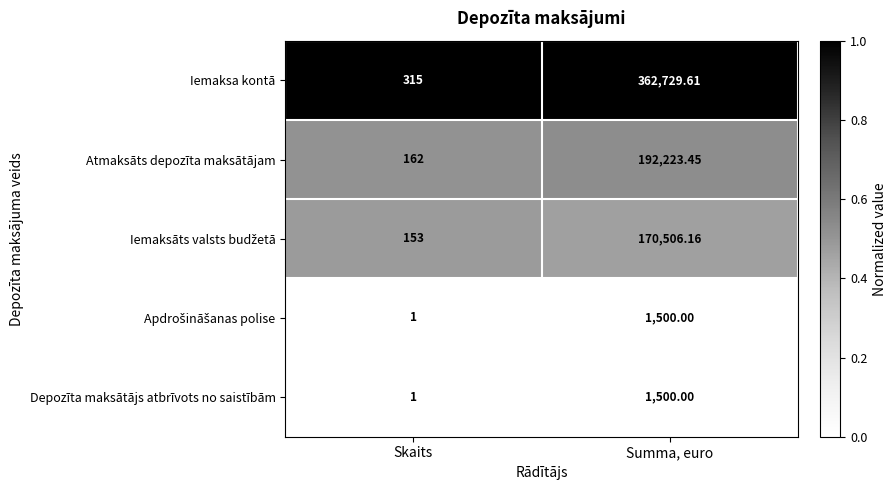

Count the number of data series in this chart.

5